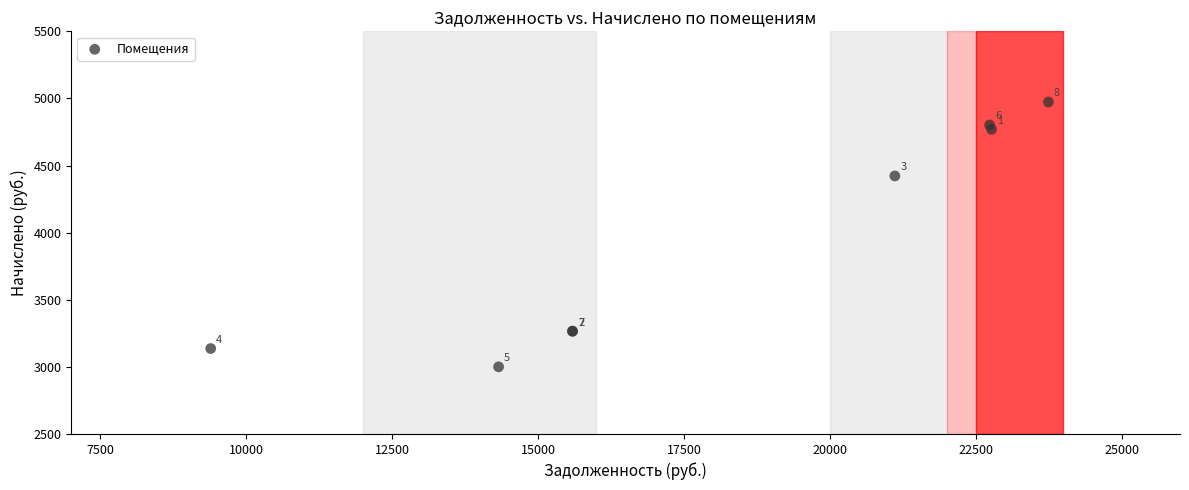

What Y value in the scatter plot is closest to 3987?

4422.6